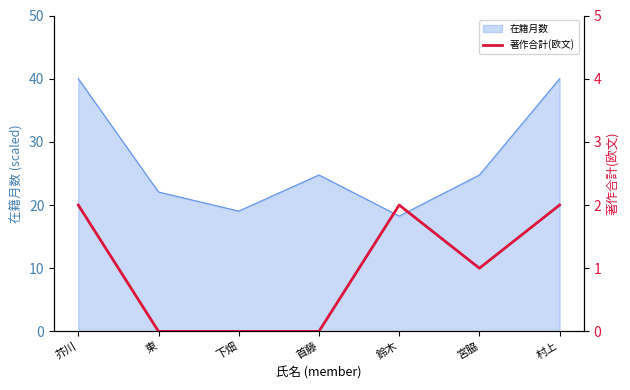

What position from the left is 宮脇?

6